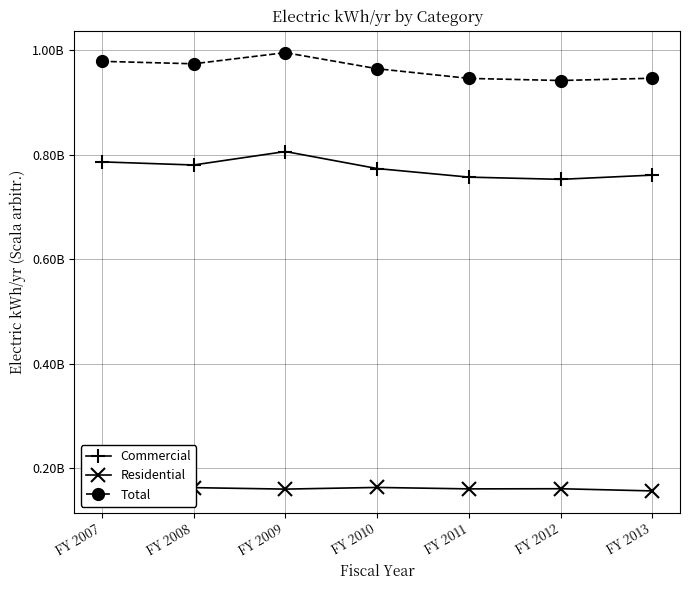

True or false: Commercial and Residential intersect in this chart.

False